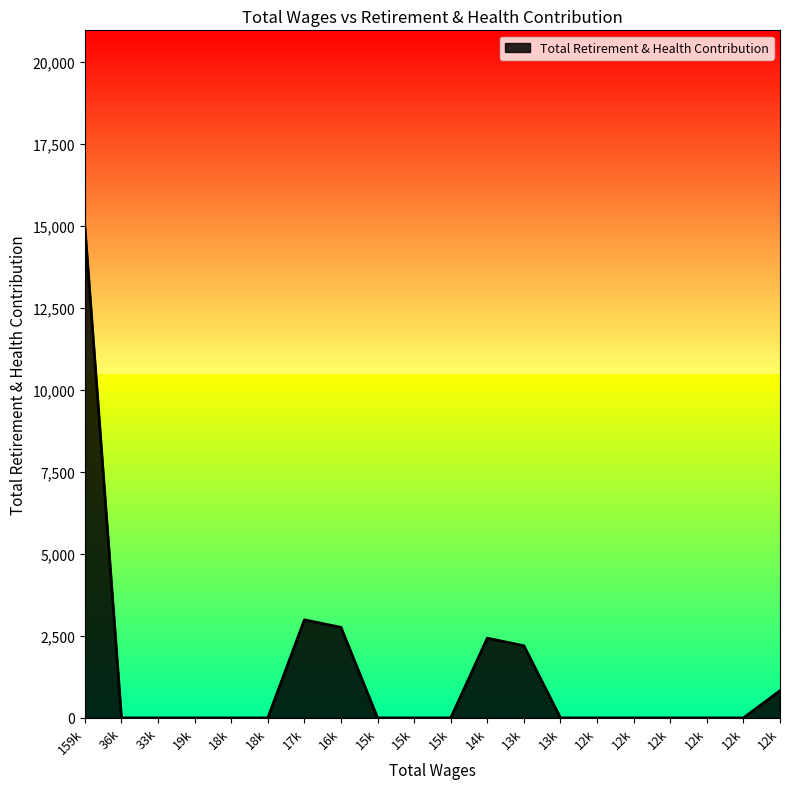

True or false: the data has more than 0 interior local peaks.

True